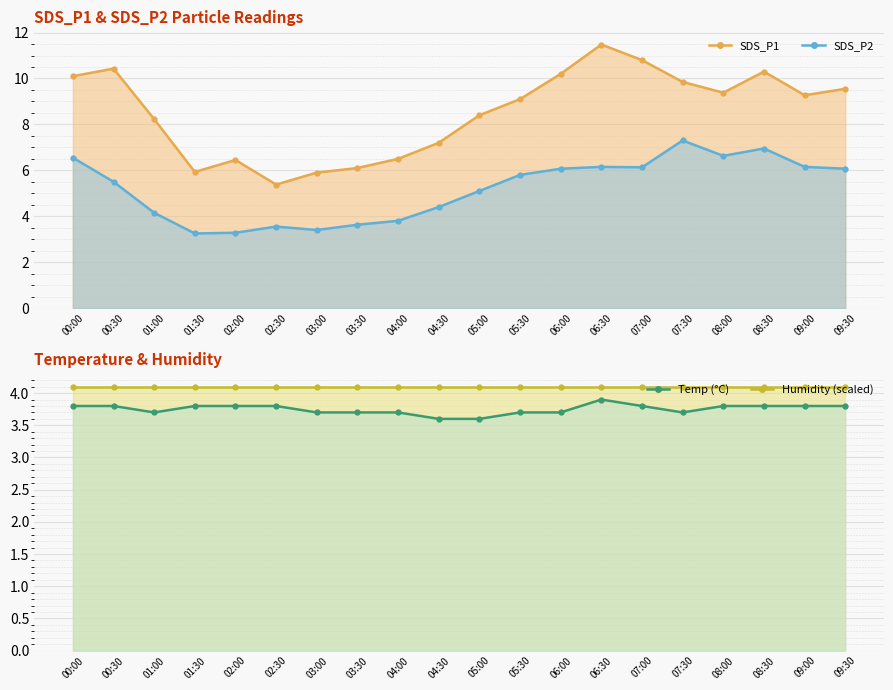

Which category has the highest value in the SDS_P1 series?

06:30